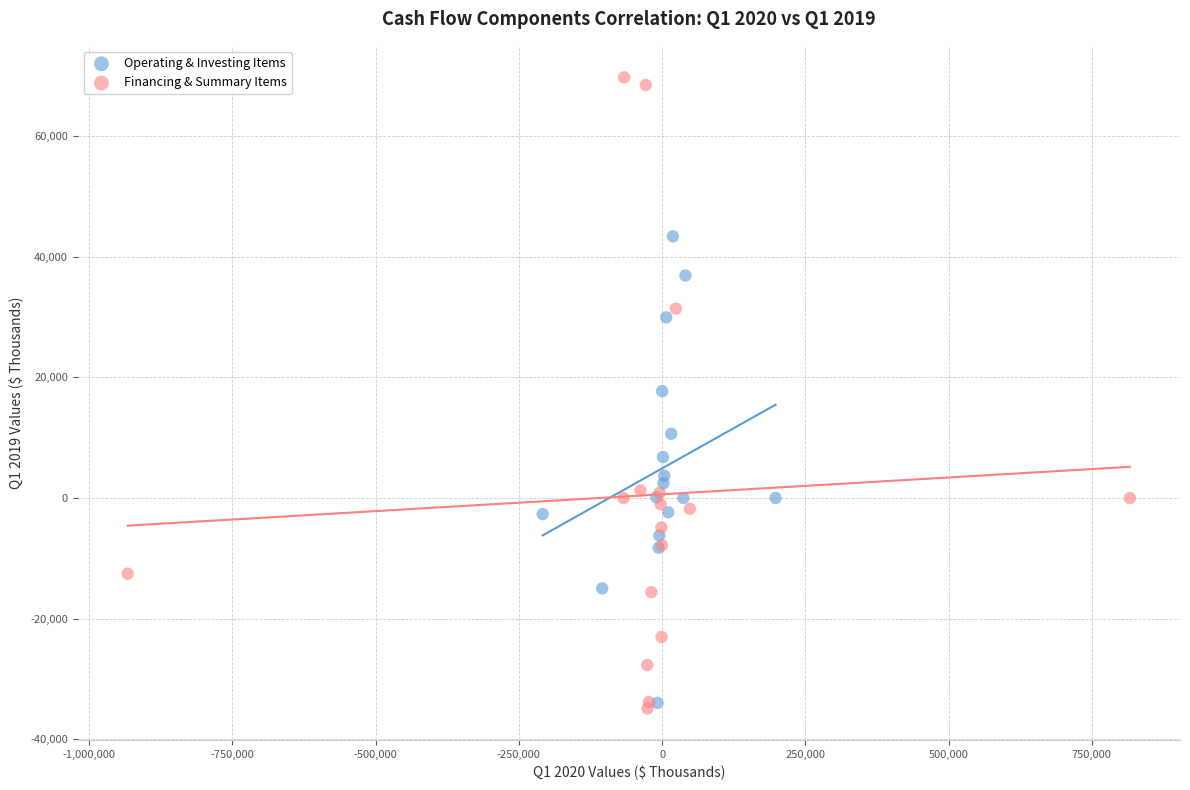

Which series reaches the maximum Y coordinate?

Financing & Summary Items